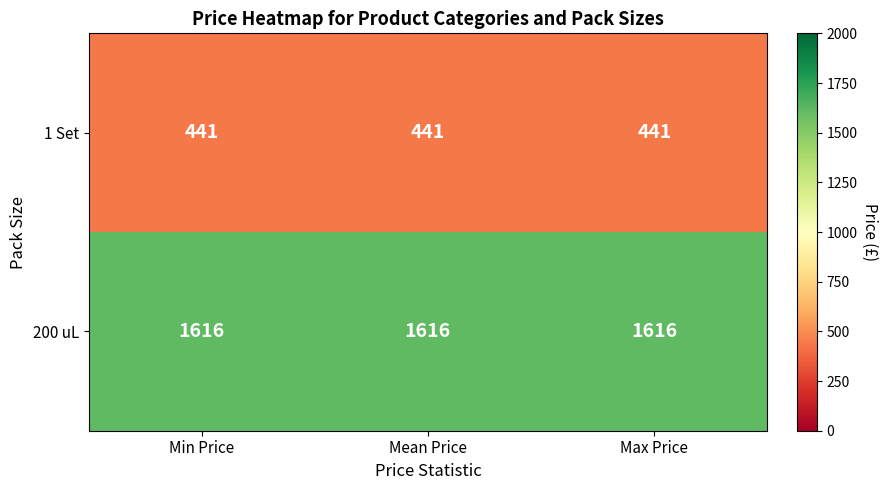

What is the greatest value displayed?

1616